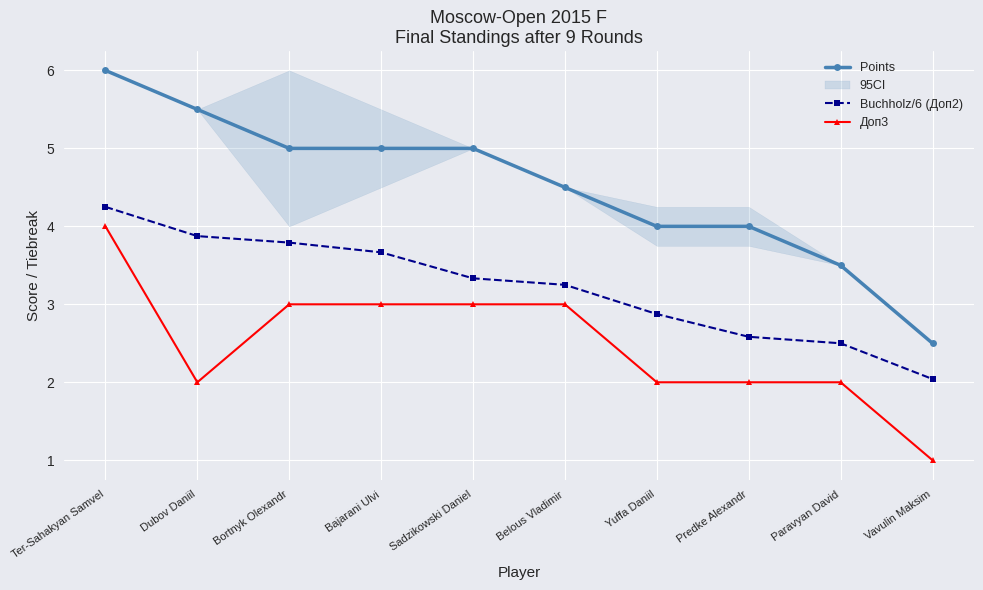

Which label corresponds to the smallest value in the chart?

Vavulin Maksim